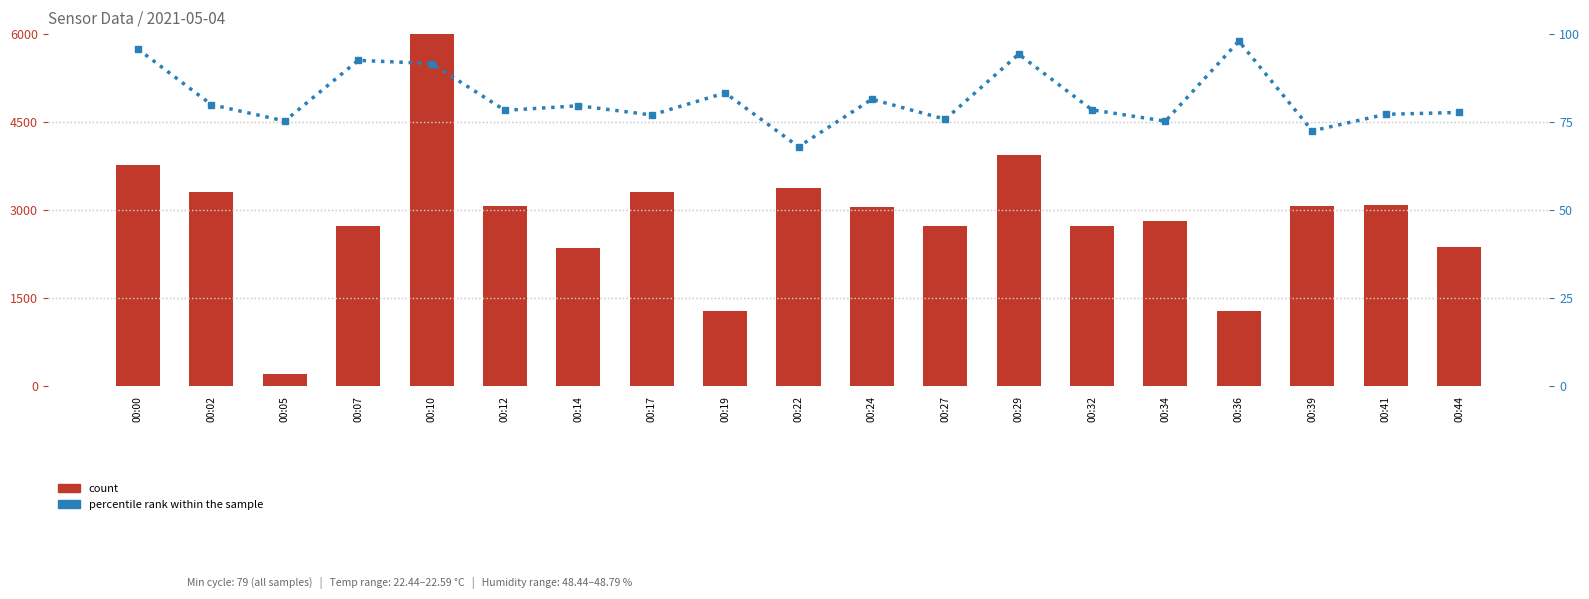

Reading right to left, what are all the values shown in this chart?

count: 2365.9	3093.7	3076.5	1273.5	2808.9	2730.4	3934.6	2734.5	3059.8	3374.4	1284.8	3312.9	2359.9	3076.5	6000.0	2728.9	200.0	3313.2	3770.1
percentile rank within the sample: 77.7	77.2	72.5	98.0	75.3	78.5	94.3	75.8	81.5	68.0	83.3	77.0	79.6	78.3	91.6	92.5	75.3	80.0	95.7